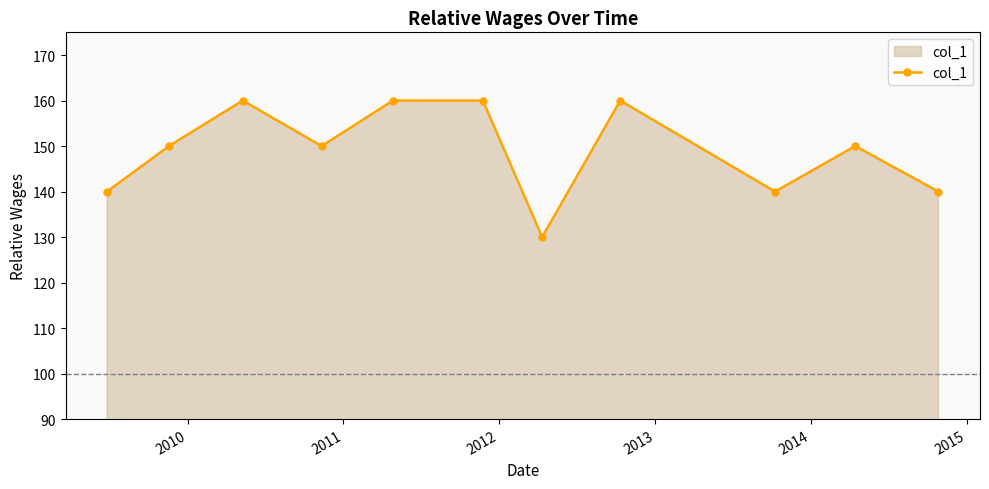

True or false: there are more than 0 points higher than both neighbors.

True